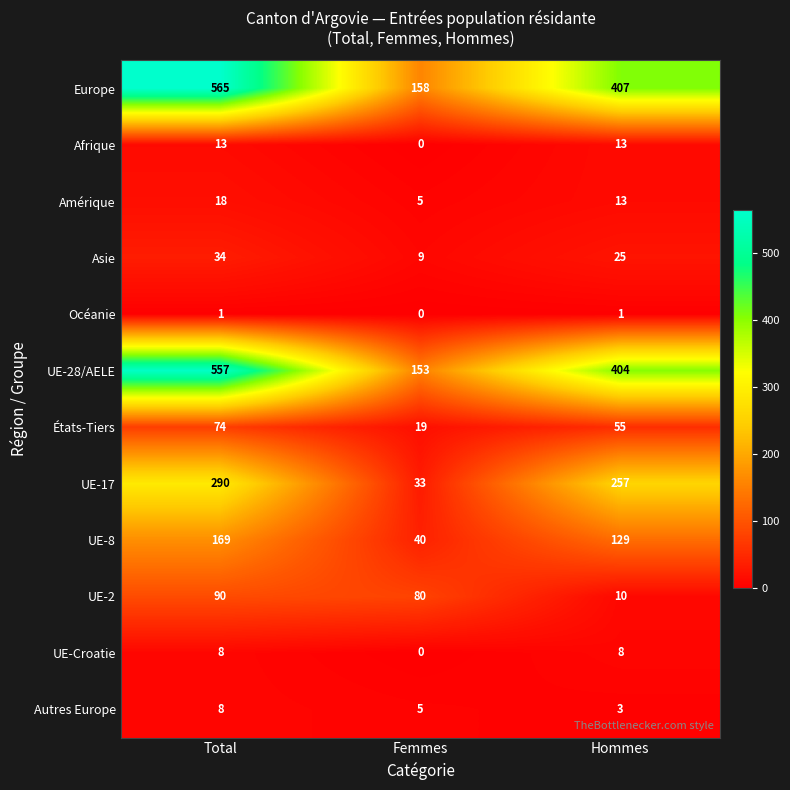

How many UE-2 values are between 10 and 90?

3